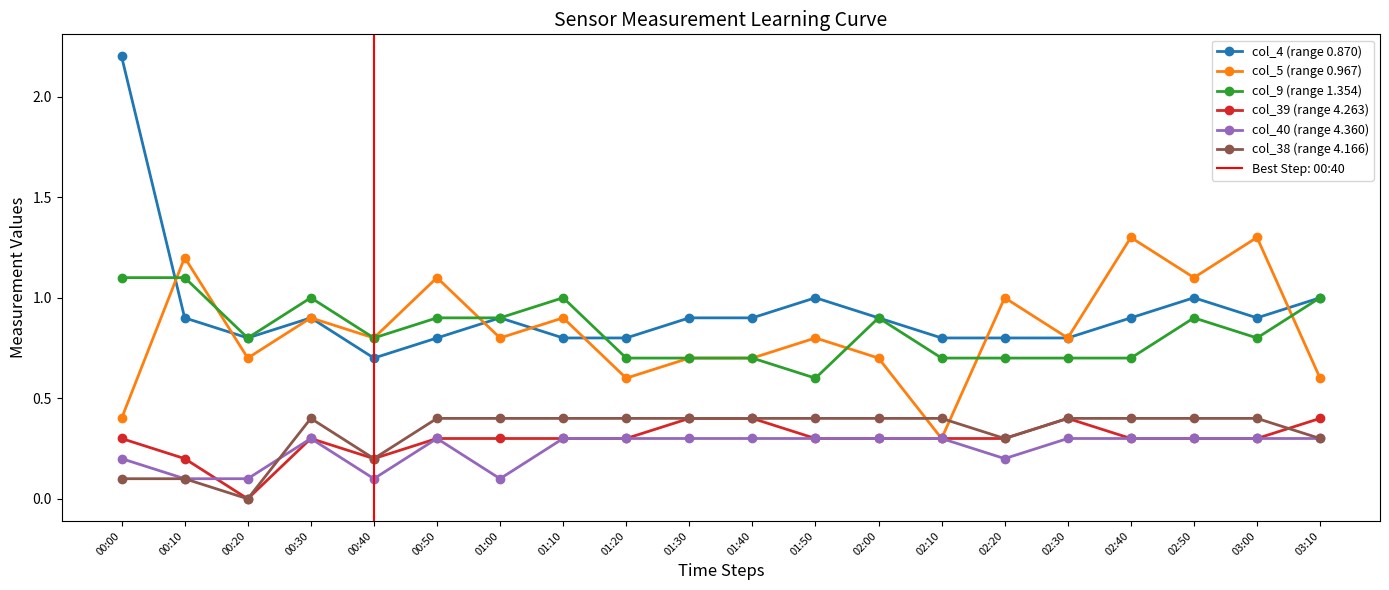

What is the total value across all series at 02:40?

3.9